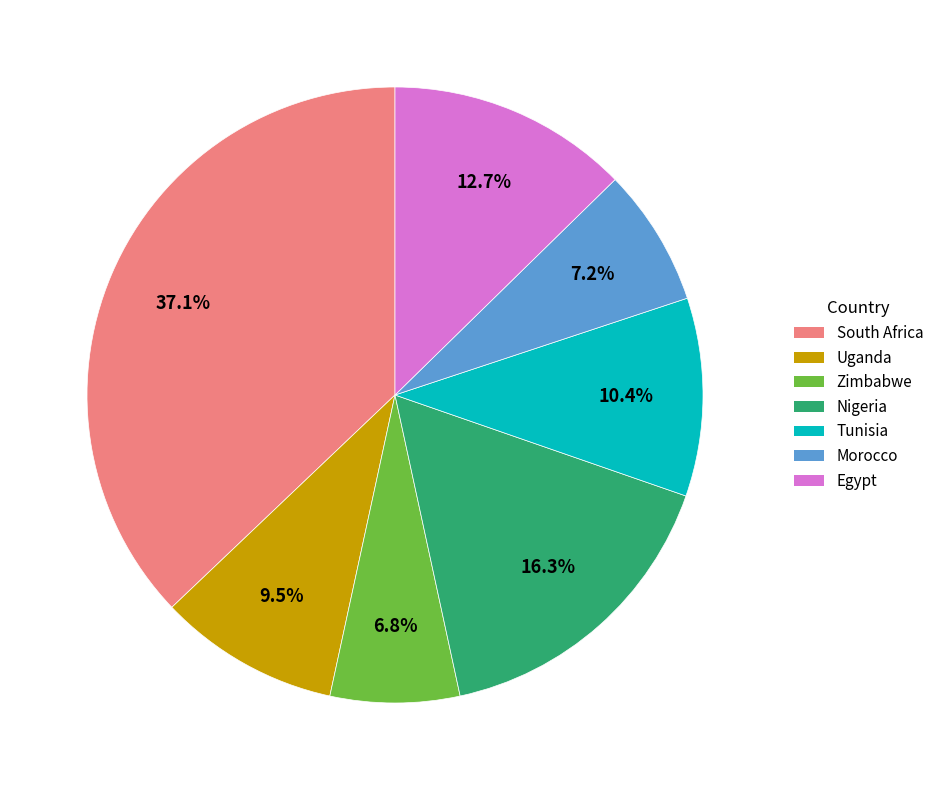

Is the sum of Tunisia and Uganda greater than half?

No